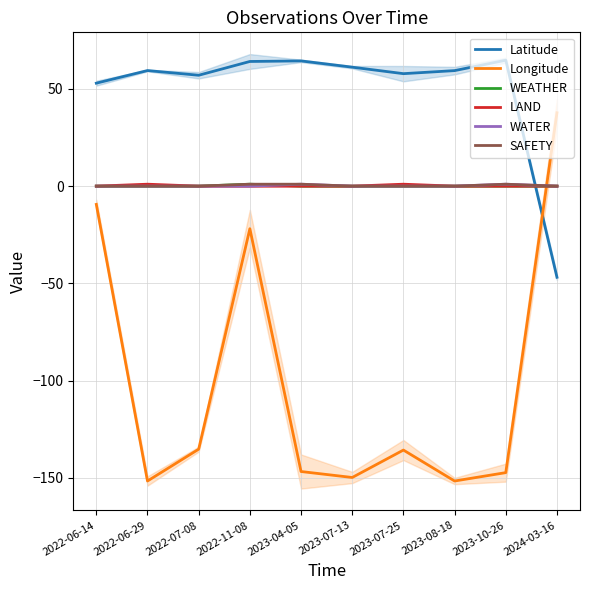

What is the highest value of the WEATHER series?

1.0